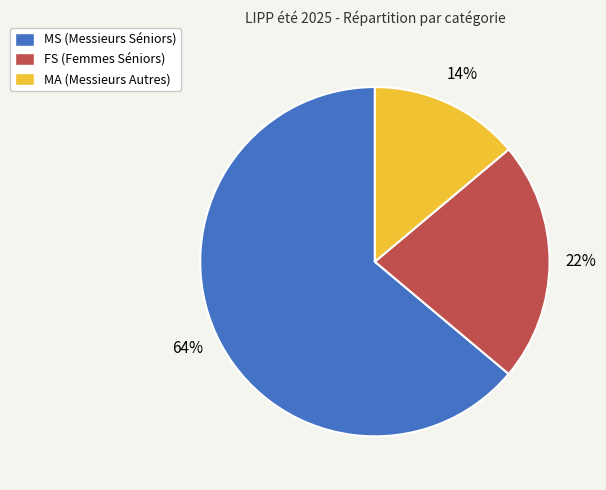

Rank the categories by value from lowest to highest.

MA, FS, MS